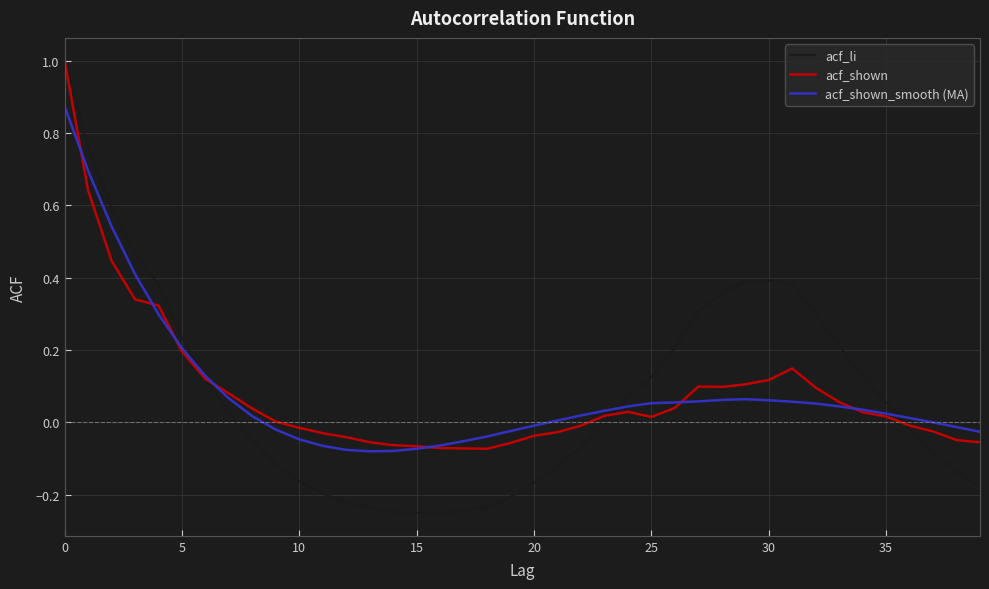

What is the greatest value displayed?

1.0